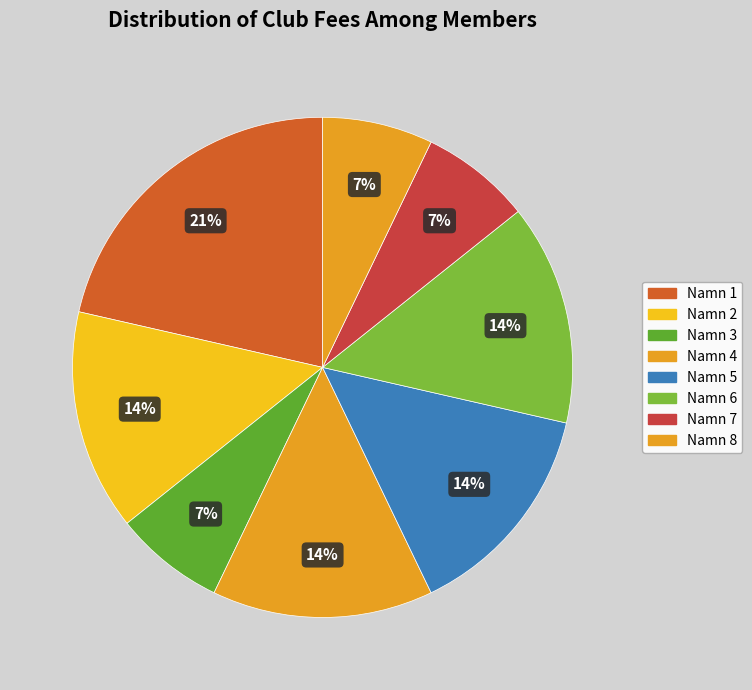

Does any single category account for the majority?

No